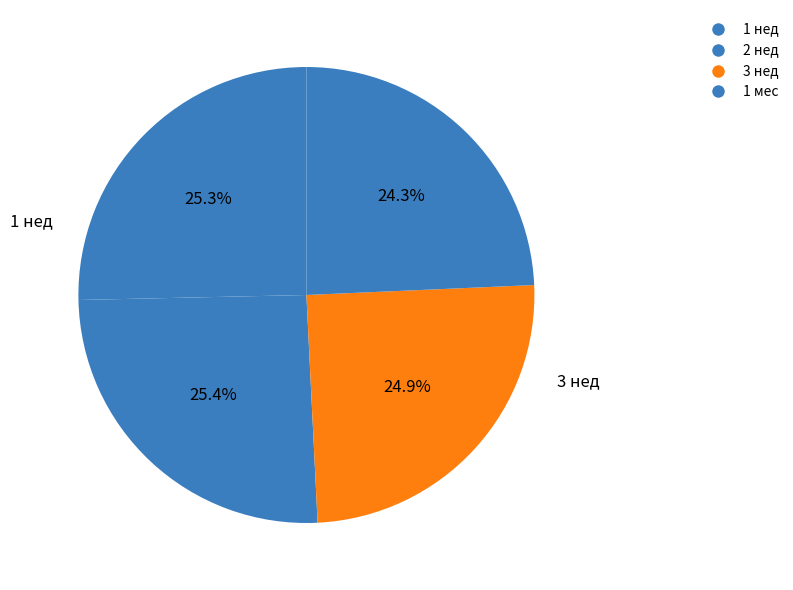

How many segments does this pie chart have?

4